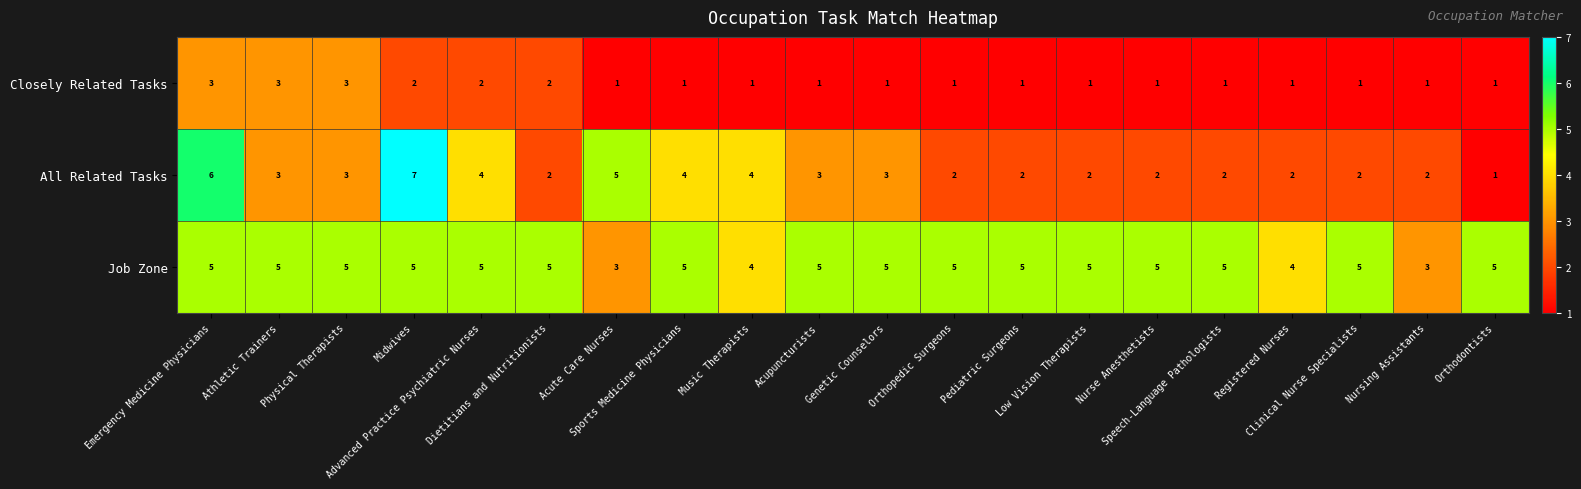

Which series has the largest total across all categories?

Job Zone